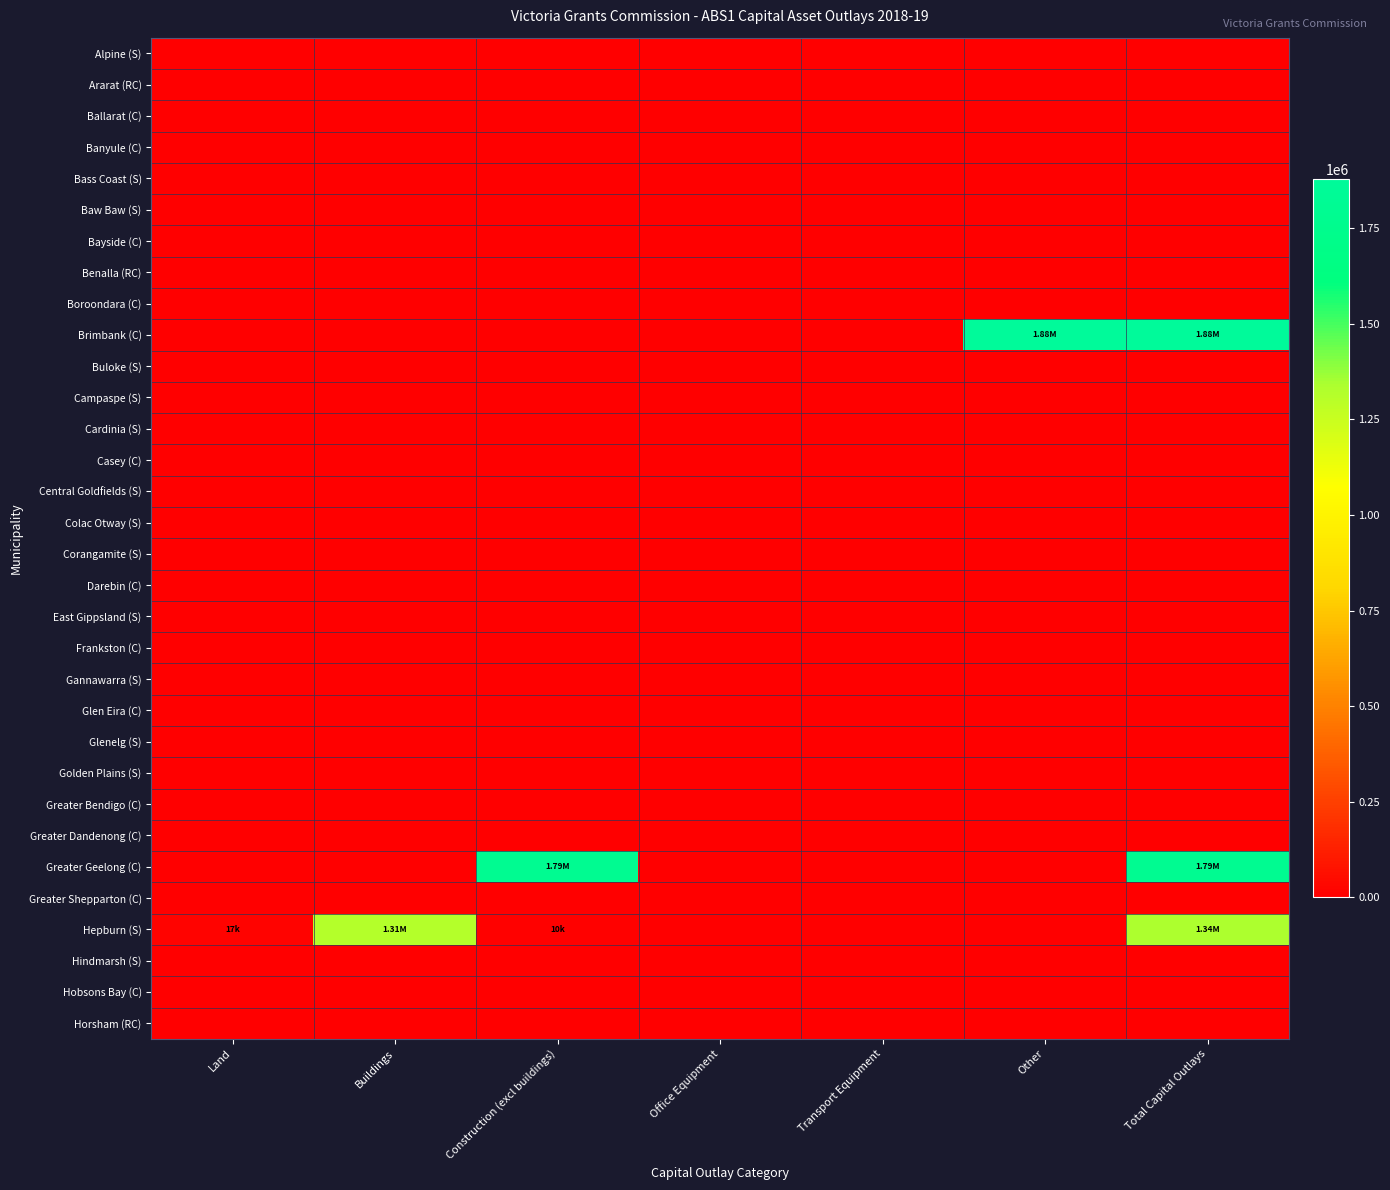

Which series has the largest range (max minus min)?

Brimbank (C)